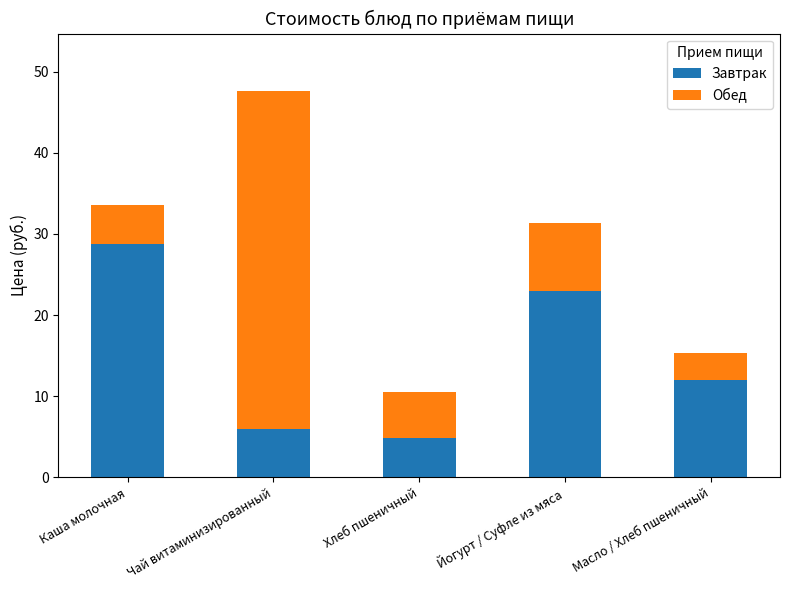

How many bars are there in total?

5